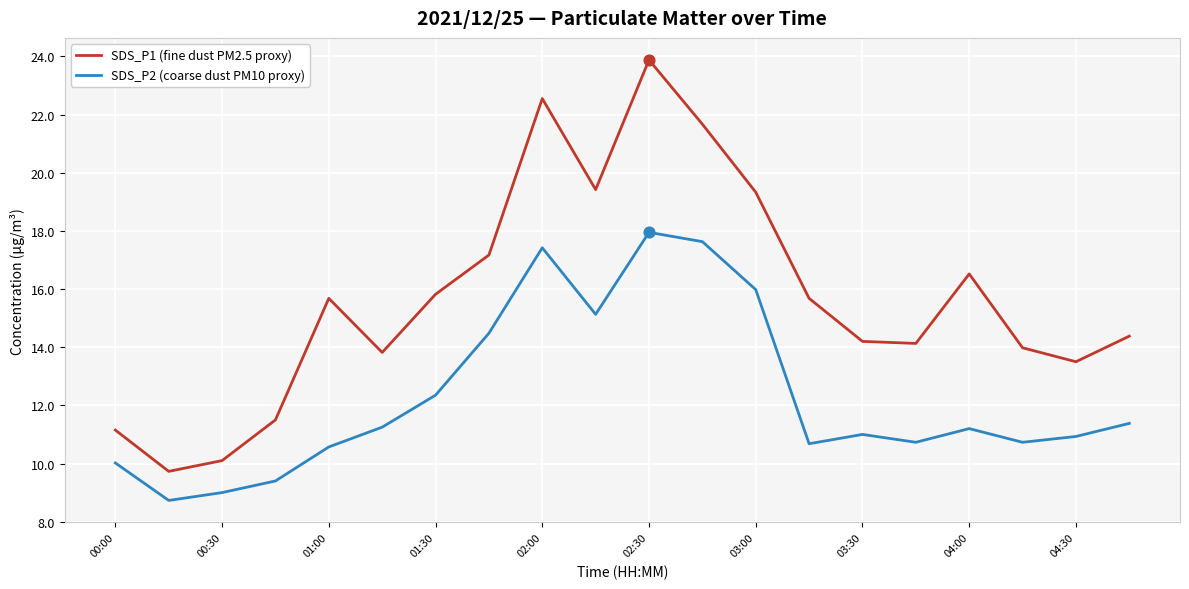

Which series has the widest spread of values?

SDS_P1 (fine dust PM2.5 proxy)